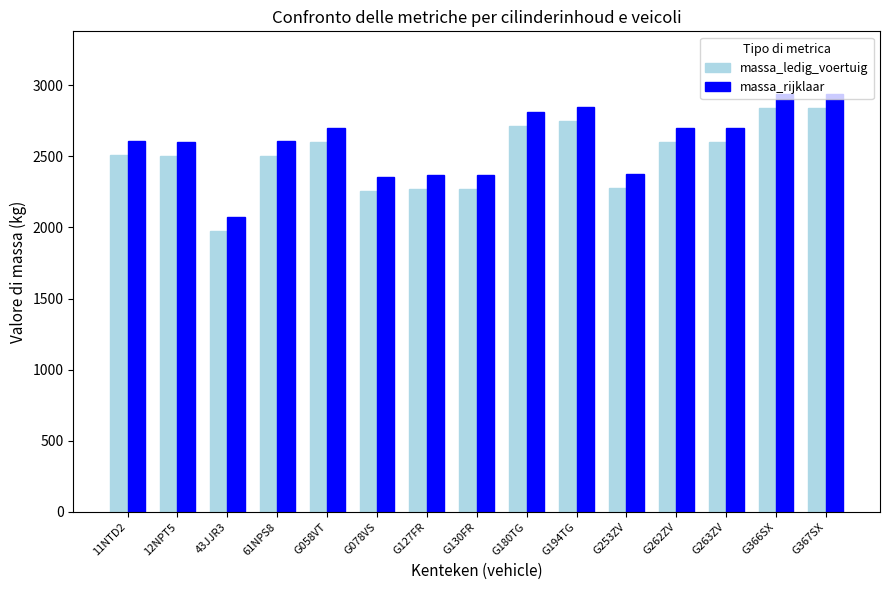

List the series in order of their peak value, highest first.

massa_rijklaar, massa_ledig_voertuig